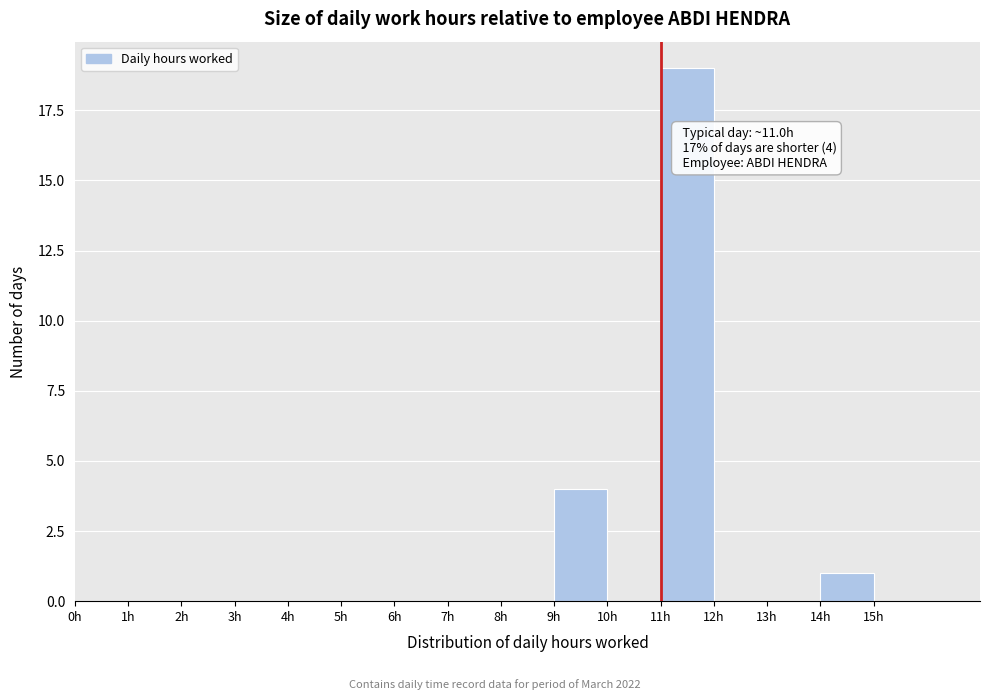

Which range on the x-axis has the tallest bar?

11 to 12